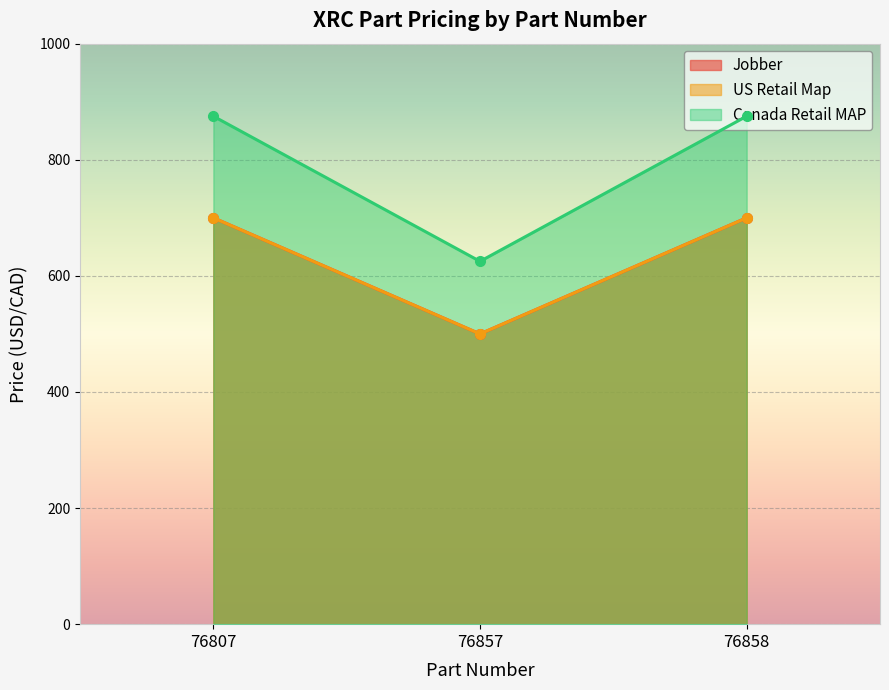

Where is Canada Retail MAP nearest to the value 749?

76857